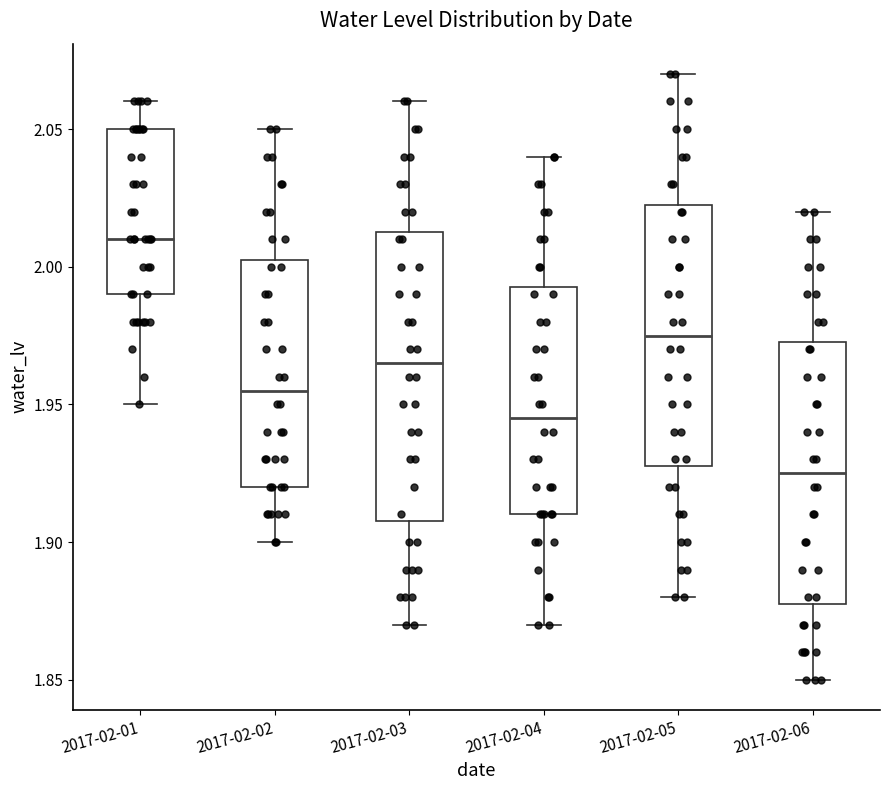

Where does the median line of the box for 2017-02-04 sit on the y-axis? The values are not printed on the chart, so give them approximately, as read against the axis.

1.945